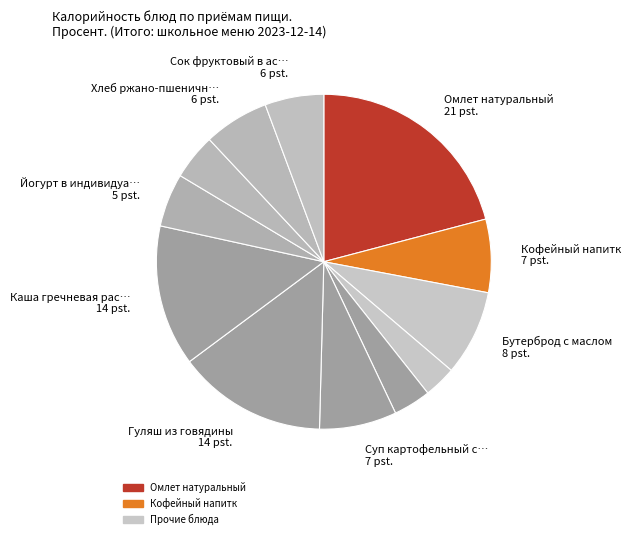

Count the number of slices in the pie.

12